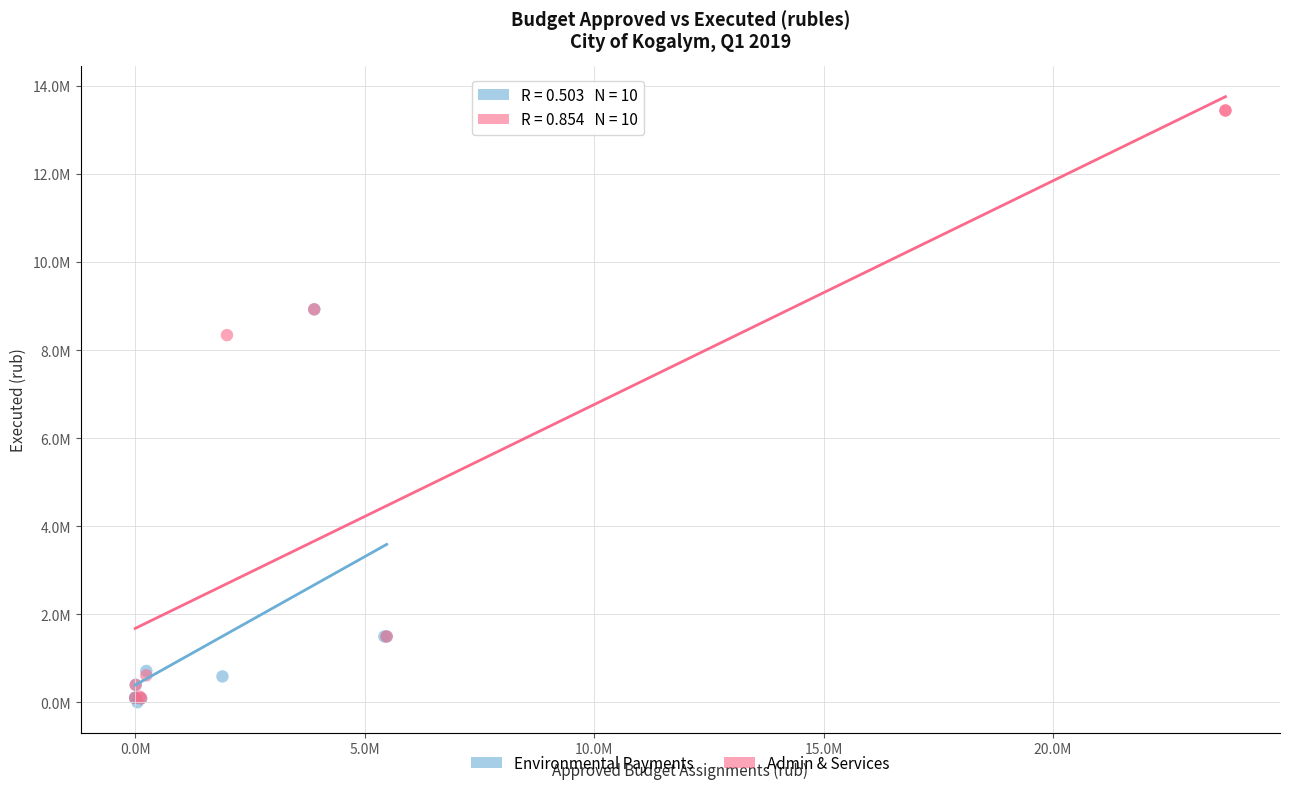

Which series contains the highest Y value?

Admin & Services